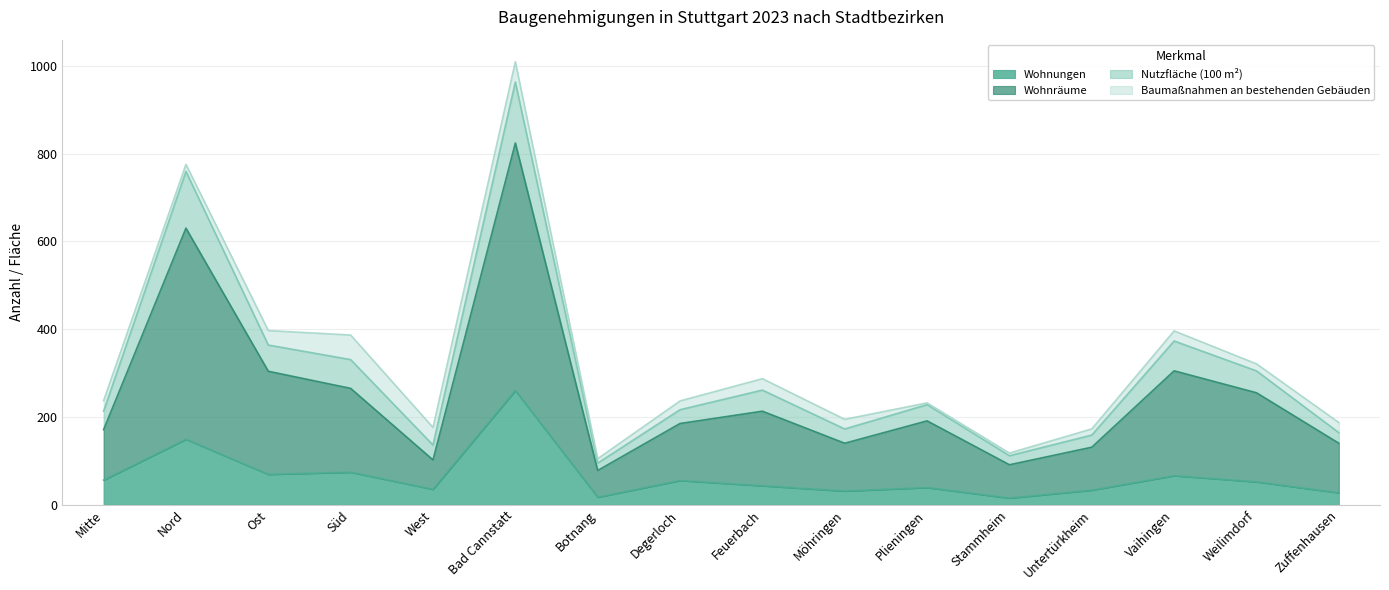

At which category is the sum across all series the highest?

Bad Cannstatt